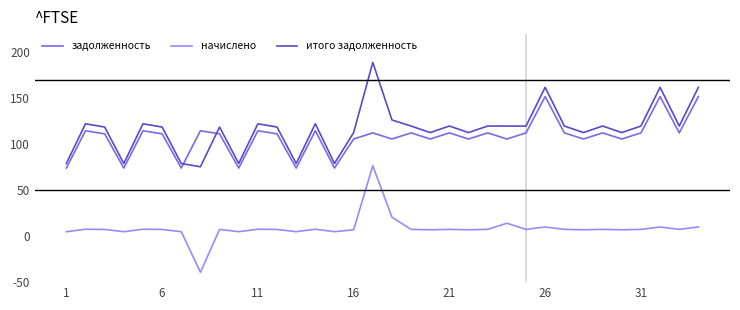

Where is начислено nearest to the value 1875?

17